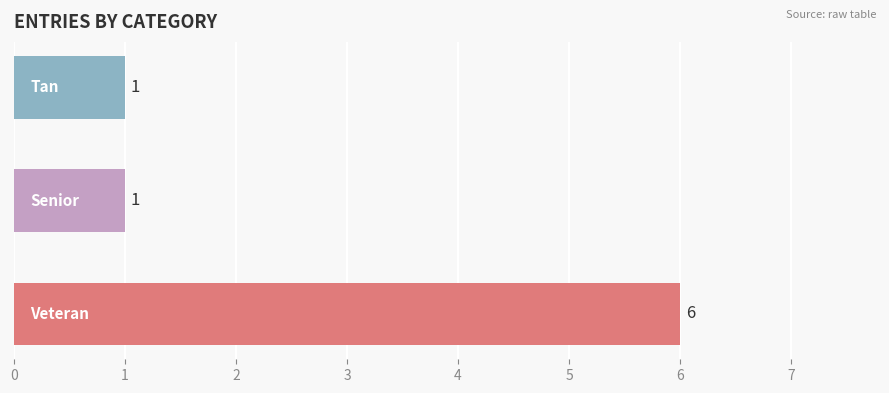

What is the greatest value displayed?

6